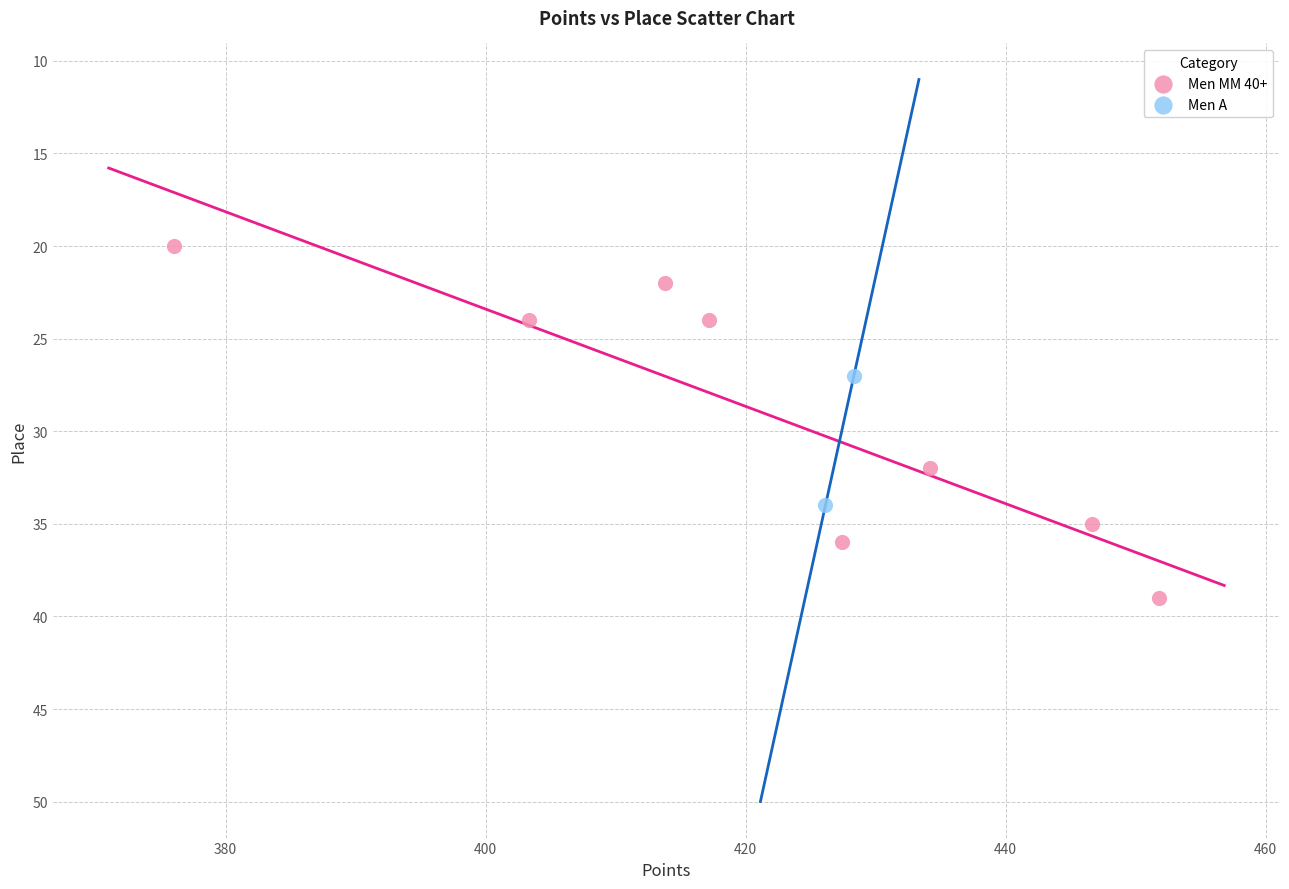

What are all the series names shown in the legend?

Men MM 40+, Men A